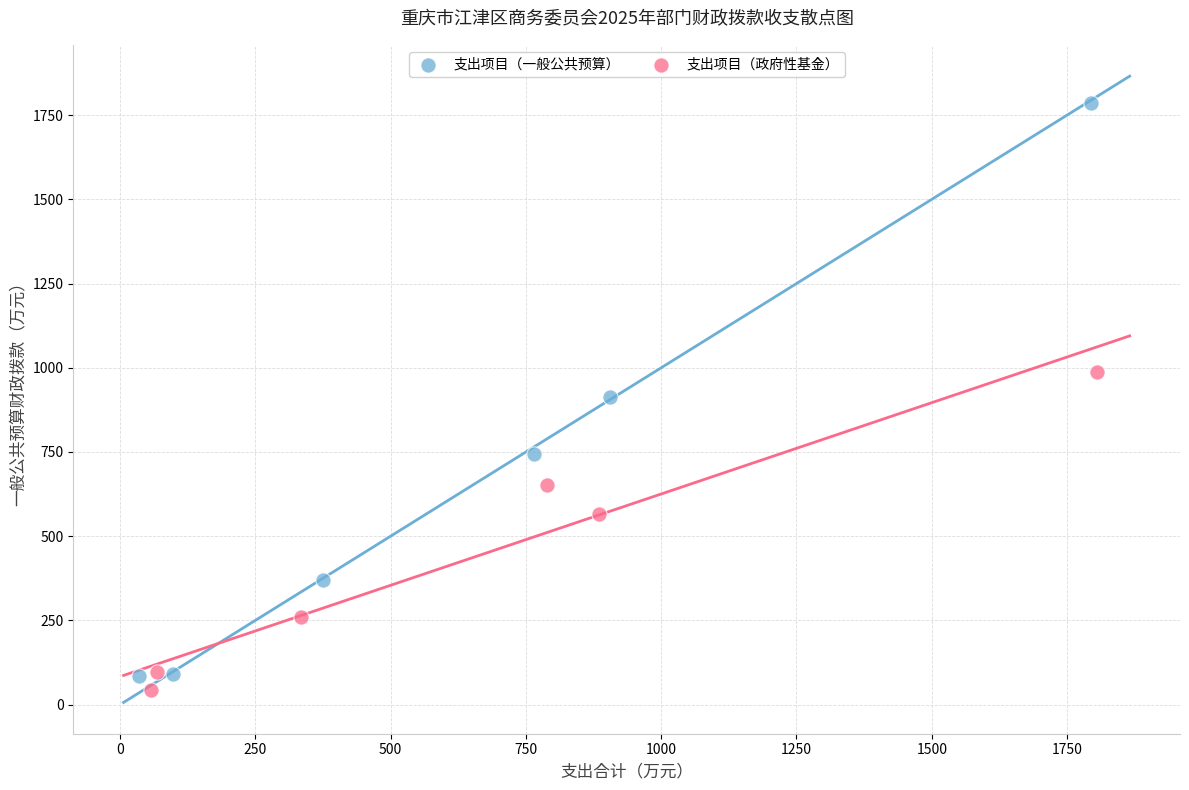

Which series contains the highest Y value?

支出项目（一般公共预算）